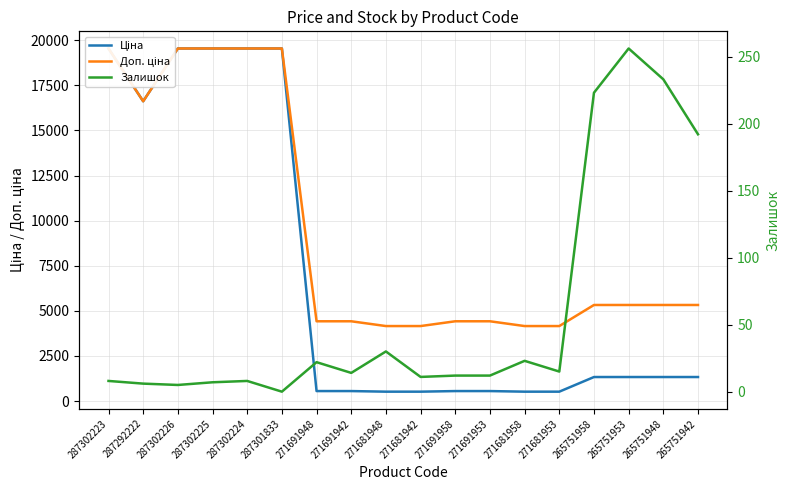

At which category does Доп. ціна reach its first local valley?

287292222